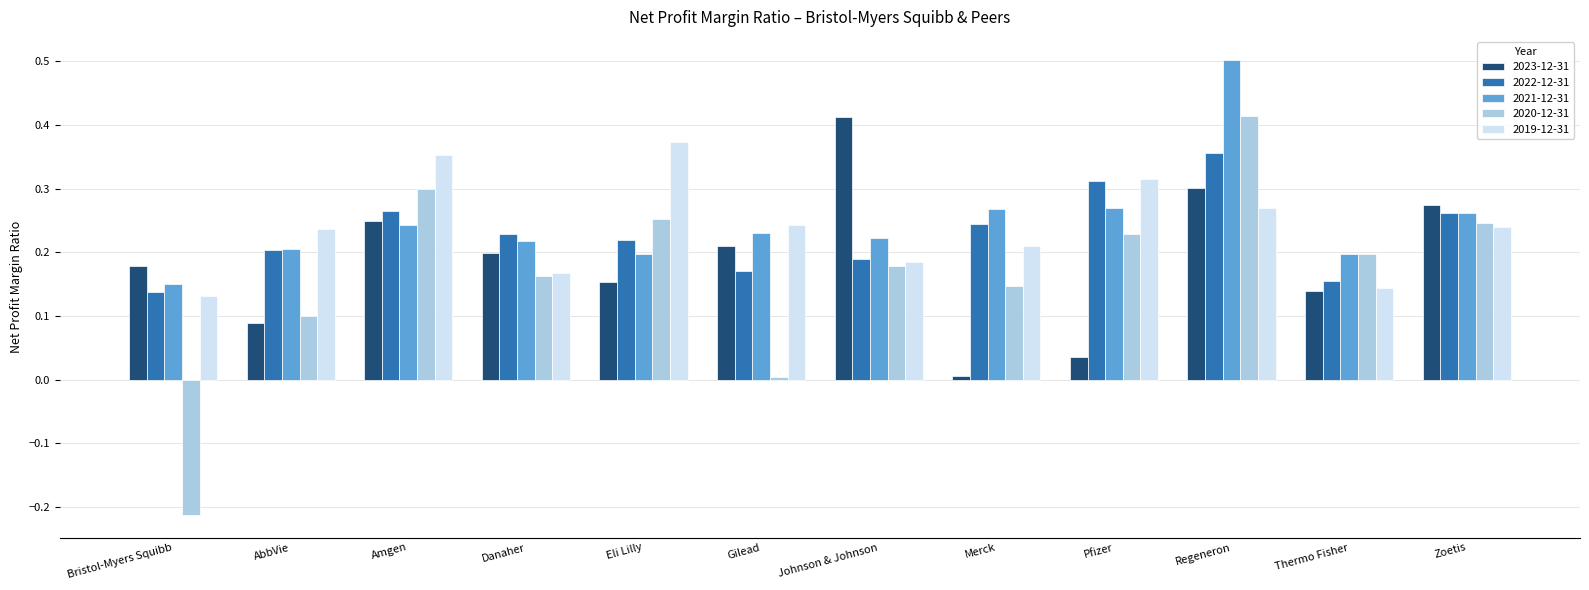

Are the bars grouped side by side (vs. stacked)?

Yes